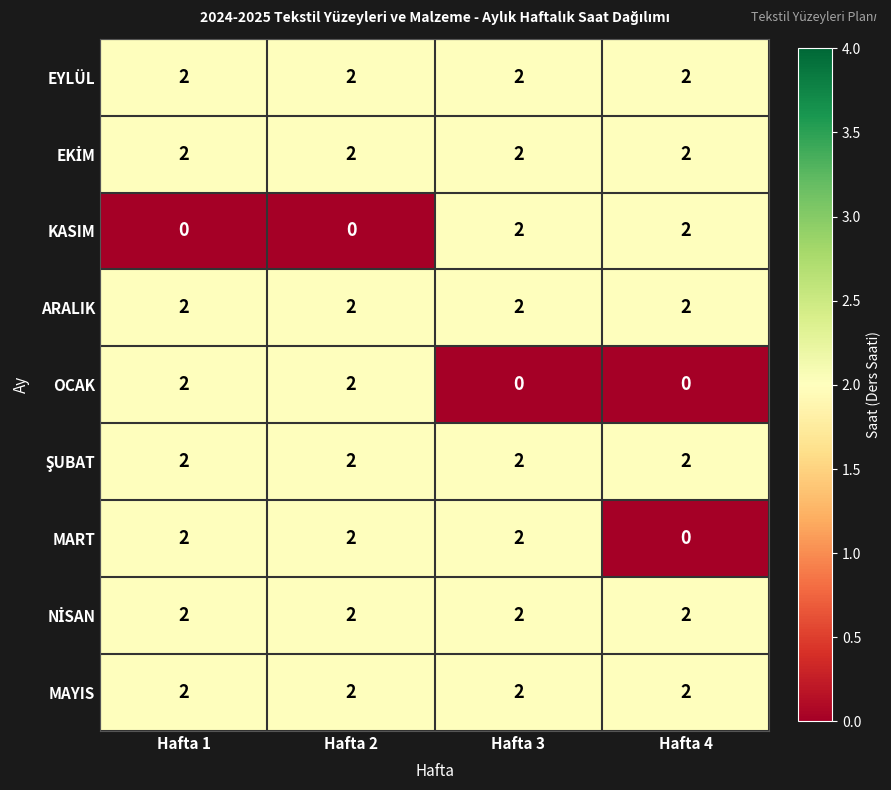

What is the sum of the MART values at Hafta 3 and Hafta 2?

4